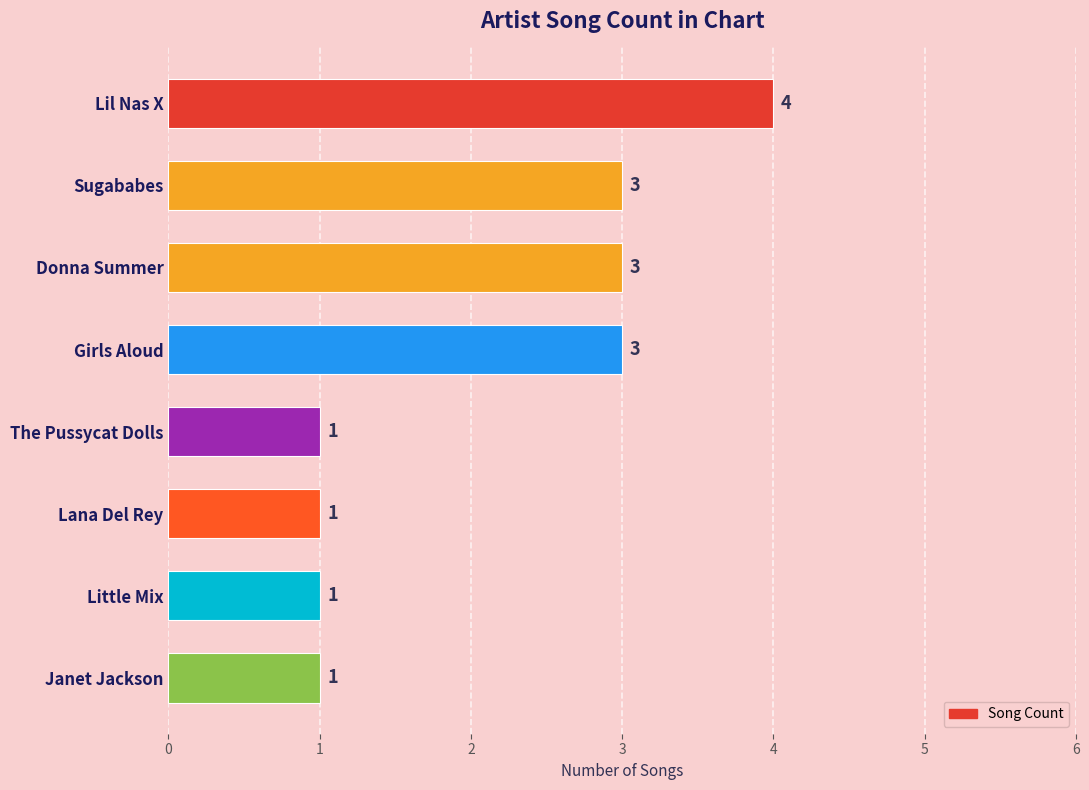

What value does the data have at Sugababes?

3